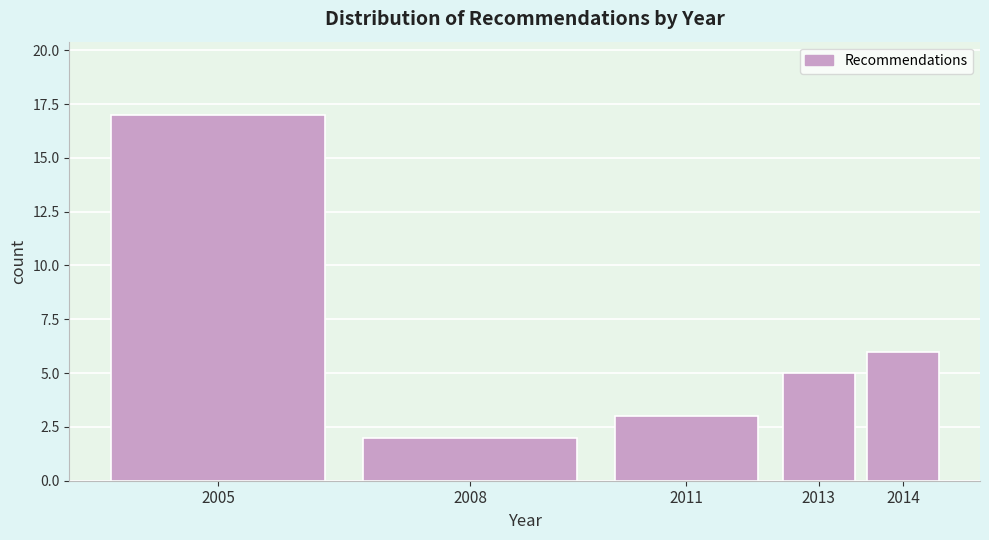

Reading right to left, what are all the values shown in this chart?

6	5	3	2	17